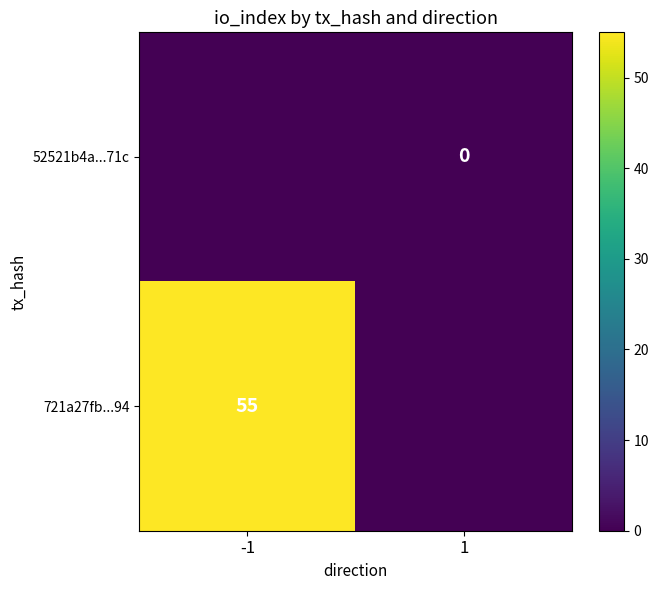

Is the value of 721a27fb...94 at -1 greater than the value of 52521b4a...71c at 1?

Yes